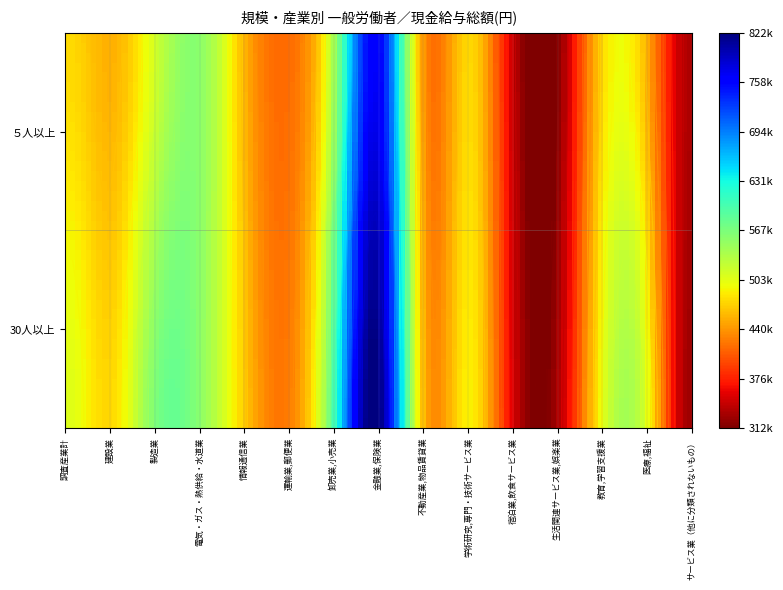

What is the average value of the 学術研究,専門・技術サービス業 series?

481870